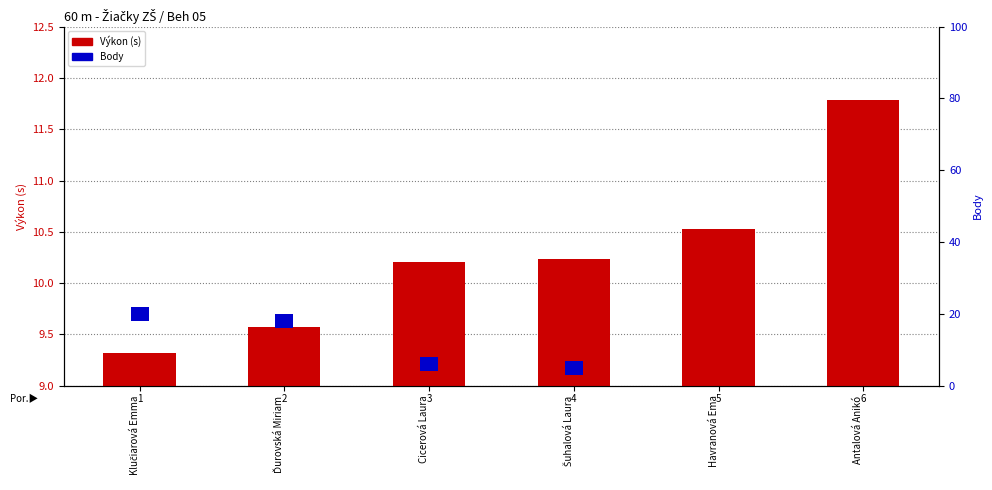

How many data points does each series have?

6